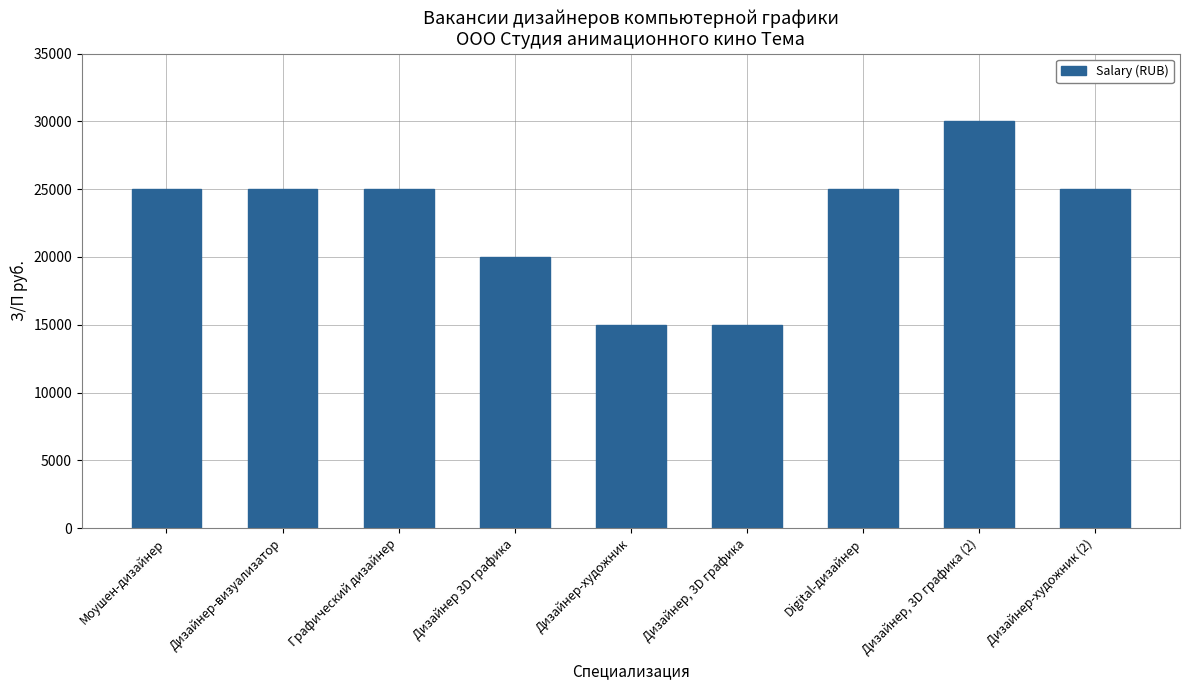

What is the greatest value displayed?

30000